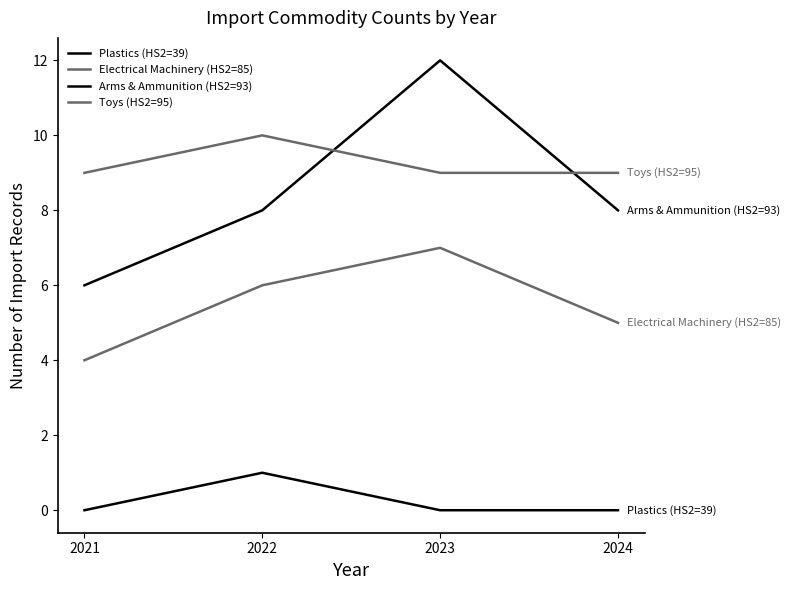

What is the highest value of the Electrical Machinery (HS2=85) series?

7